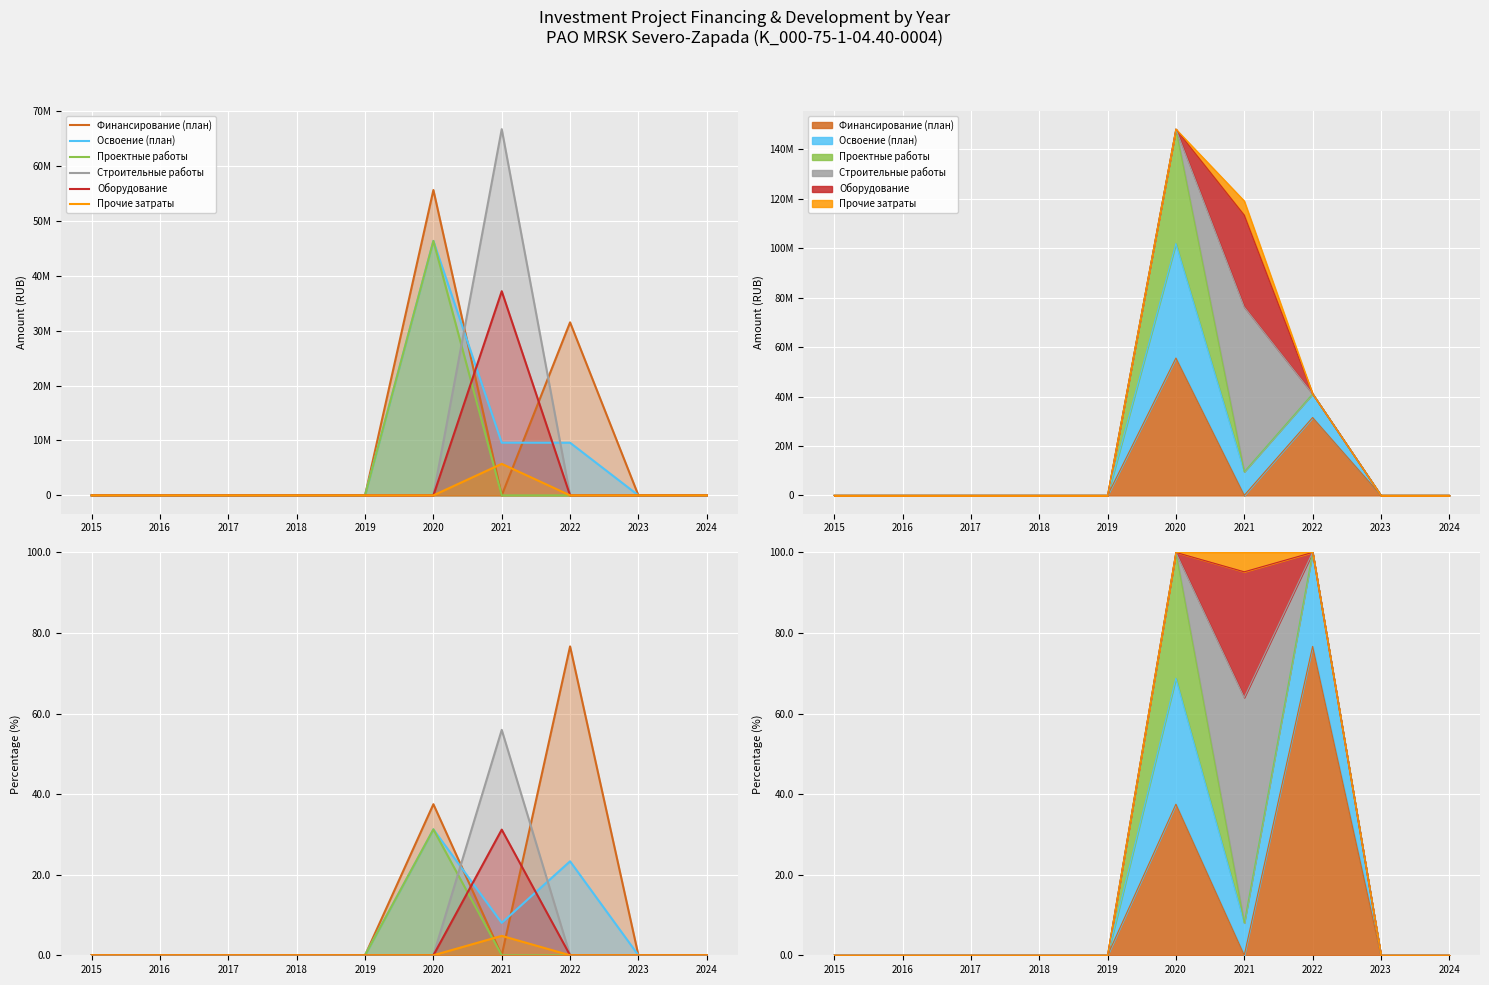

Where is the first local maximum for Оборудование?

2021